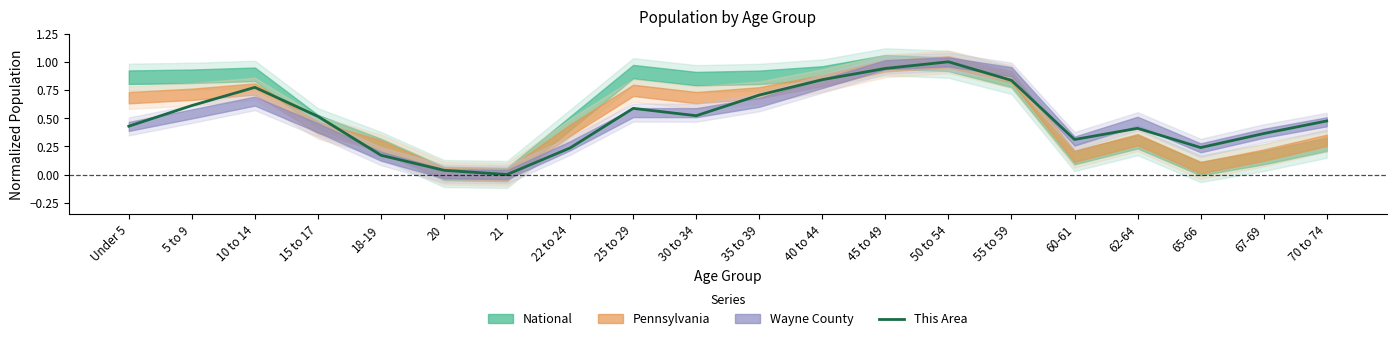

What is the maximum value shown in the chart?

1.0